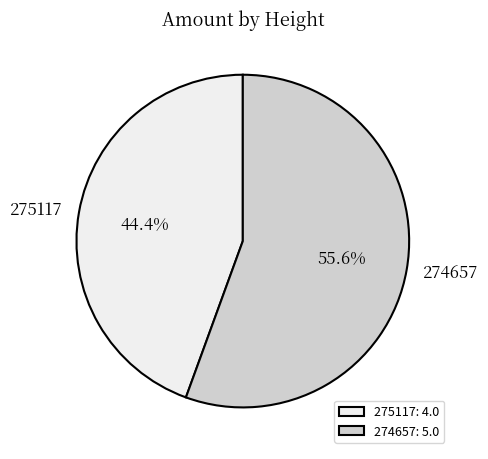

The 274657 slice represents 49% of the pie. True or false?

False